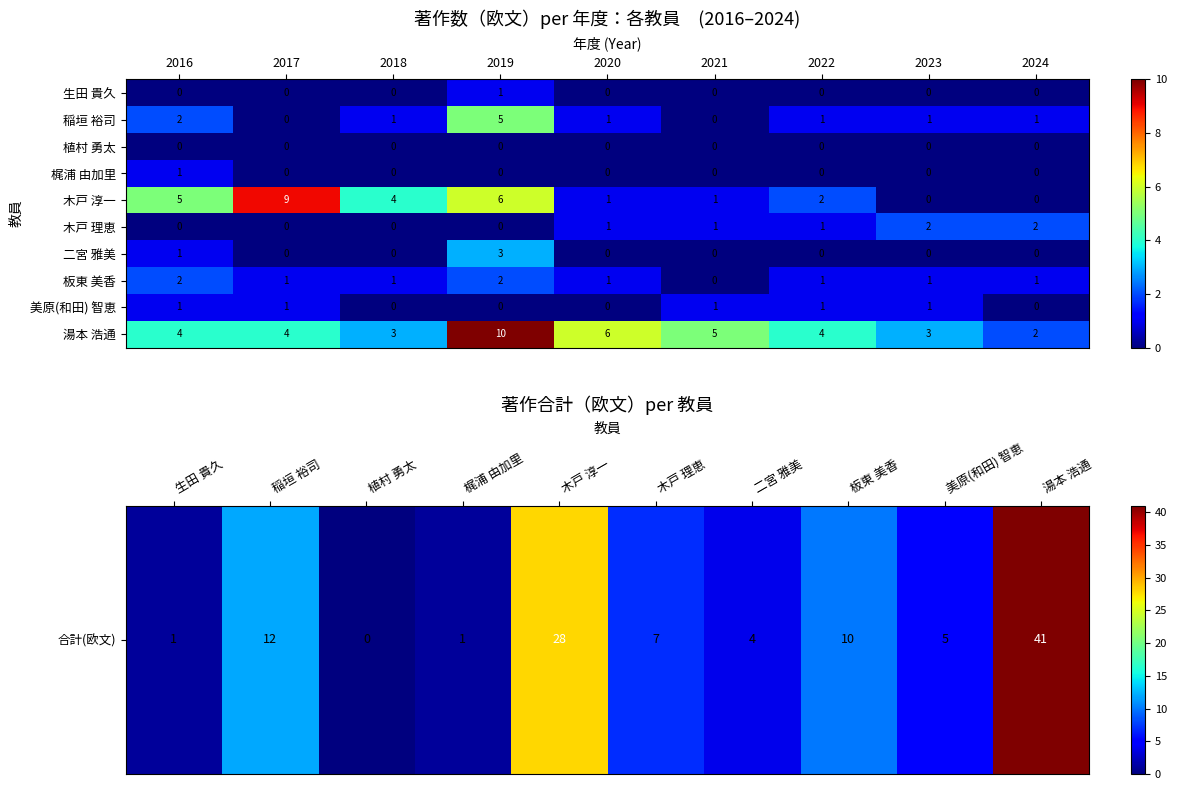

At which category does the chart reach its peak across all series?

2019